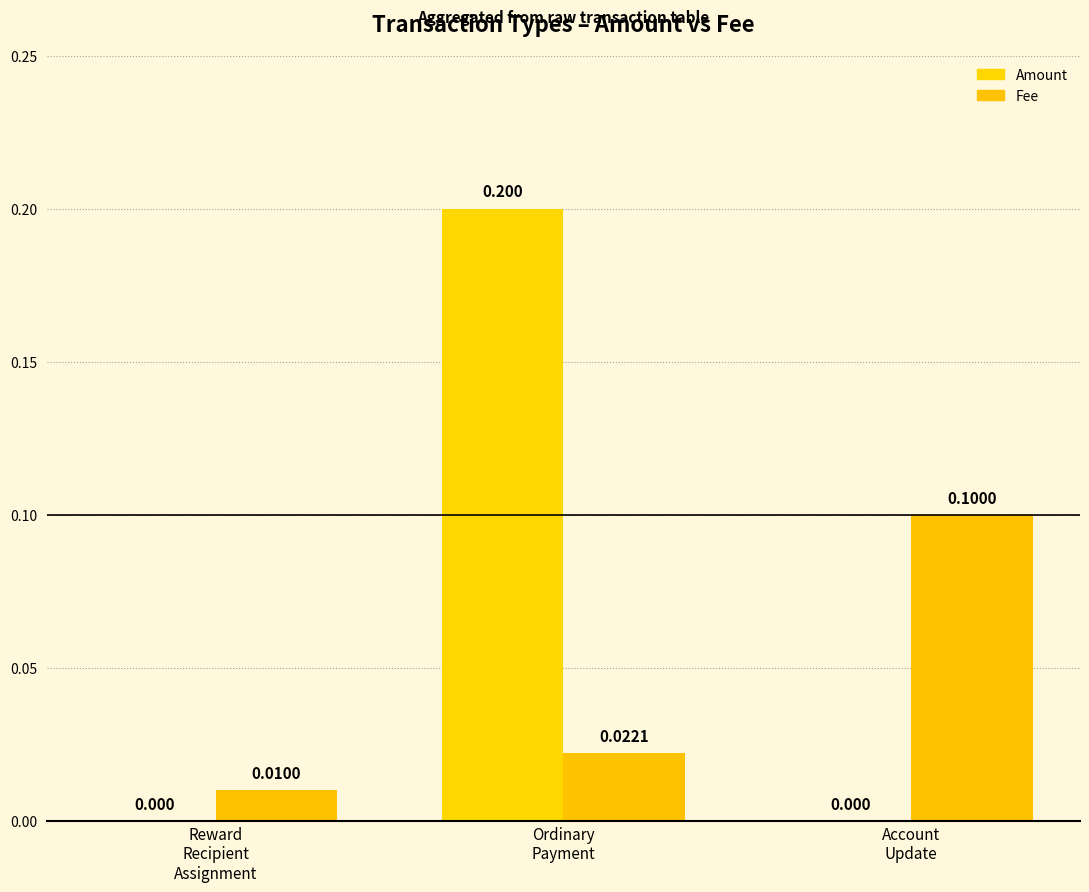

Are the bars grouped side by side (vs. stacked)?

Yes